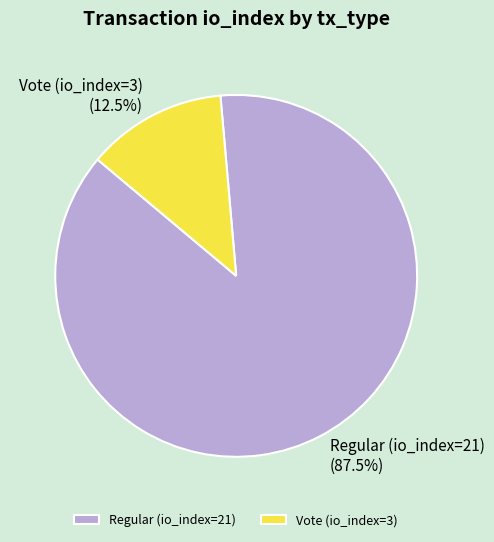

Combined, what portion of the pie is Regular (io_index=21) and Vote (io_index=3)?

100.0%